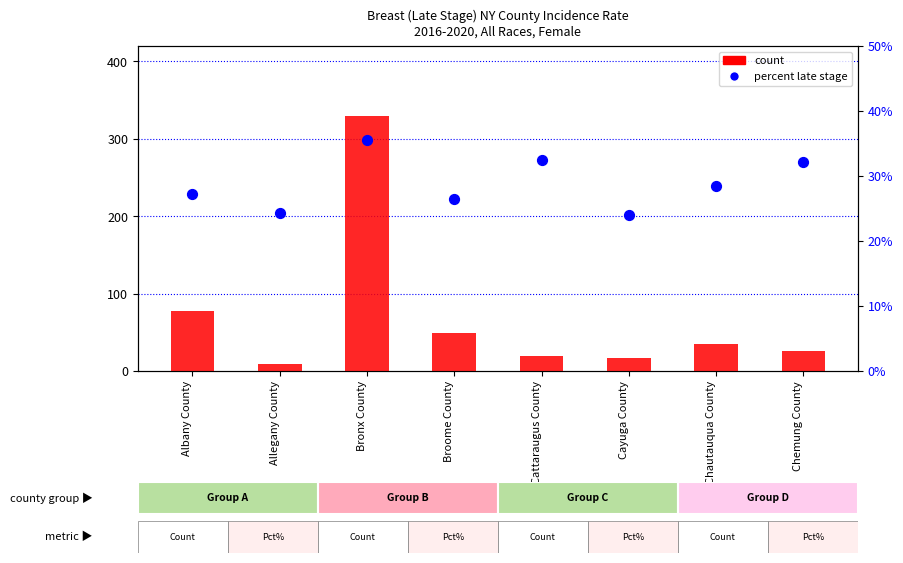

Which series has the largest total across all categories?

count